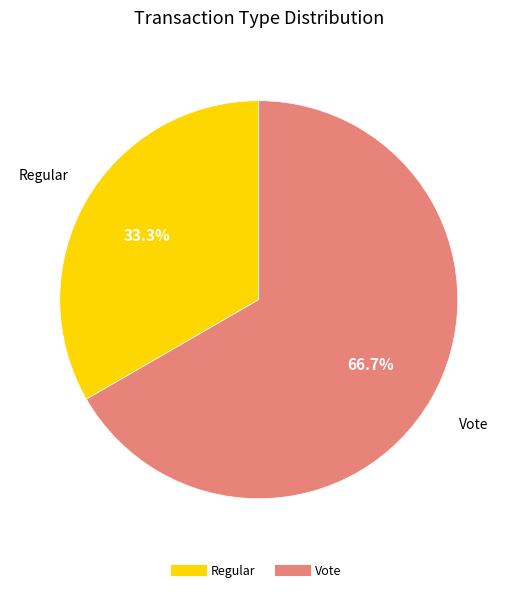

Count the number of slices in the pie.

2